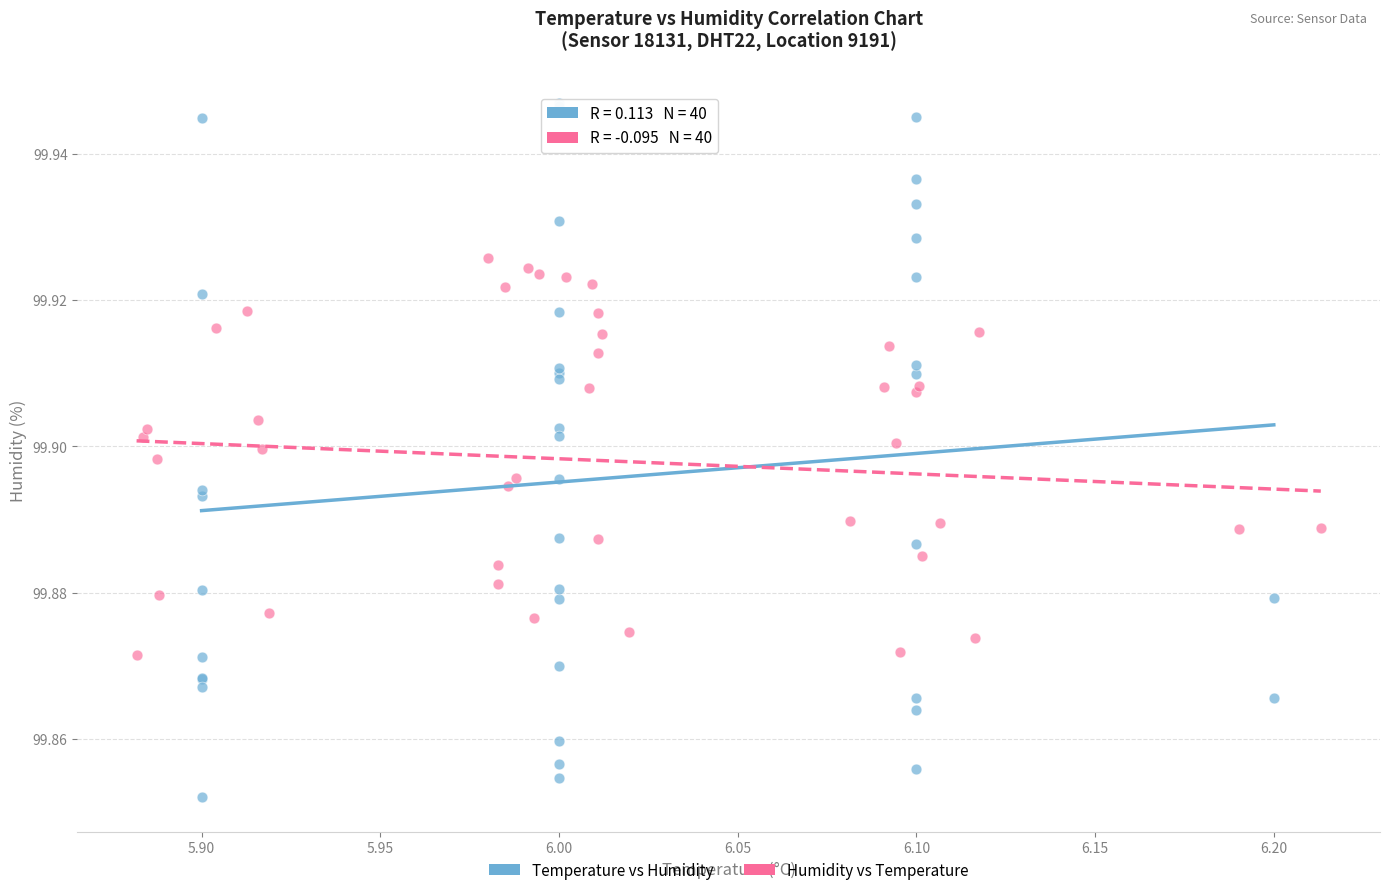

Which series has the largest Y range (max minus min)?

Temperature vs Humidity